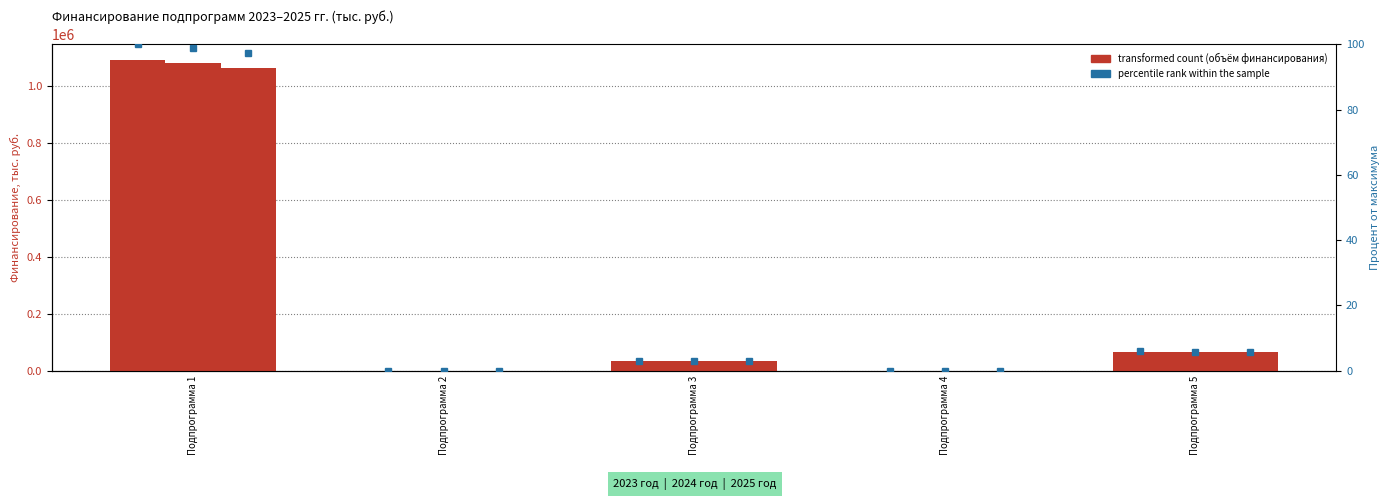

What is the value of the 2025 год bar at the 1st from the left?

1065258.9